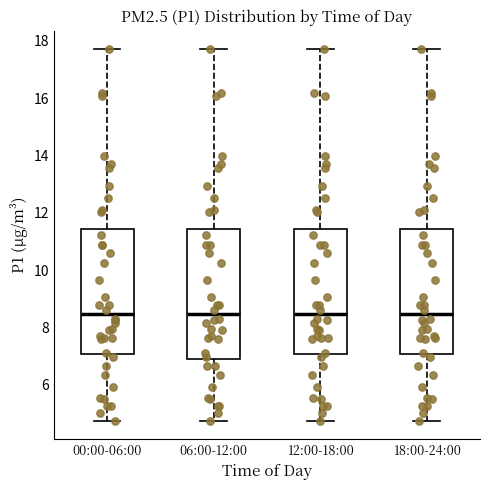

Reading left to right, read every box against the y-axis: the position of its median line, the range the box covers, and the ends of its whiskers. The values are not printed on the chart, so give them approximately, as read against the axis.

00:00-06:00: median 8.4, box 7.0 to 11.4, whiskers 4.8 to 17.8
06:00-12:00: median 8.4, box 6.8 to 11.4, whiskers 4.8 to 17.8
12:00-18:00: median 8.4, box 7.0 to 11.4, whiskers 4.8 to 17.8
18:00-24:00: median 8.4, box 7.0 to 11.4, whiskers 4.8 to 17.8